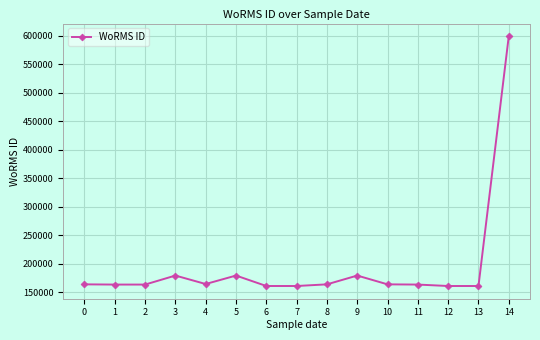

Count the number of categories in the chart.

15